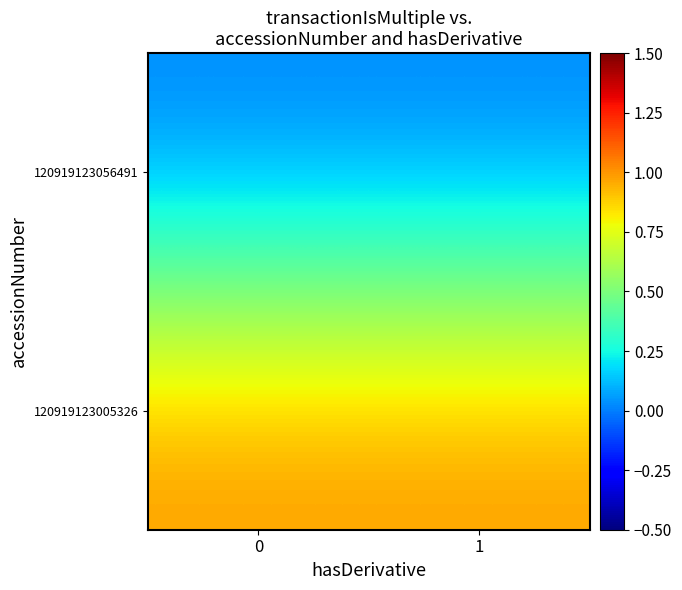

Reading right to left, list all the values displayed in this chart.

120919123056491: 1=0	0=0
120919123005326: 1=1	0=1